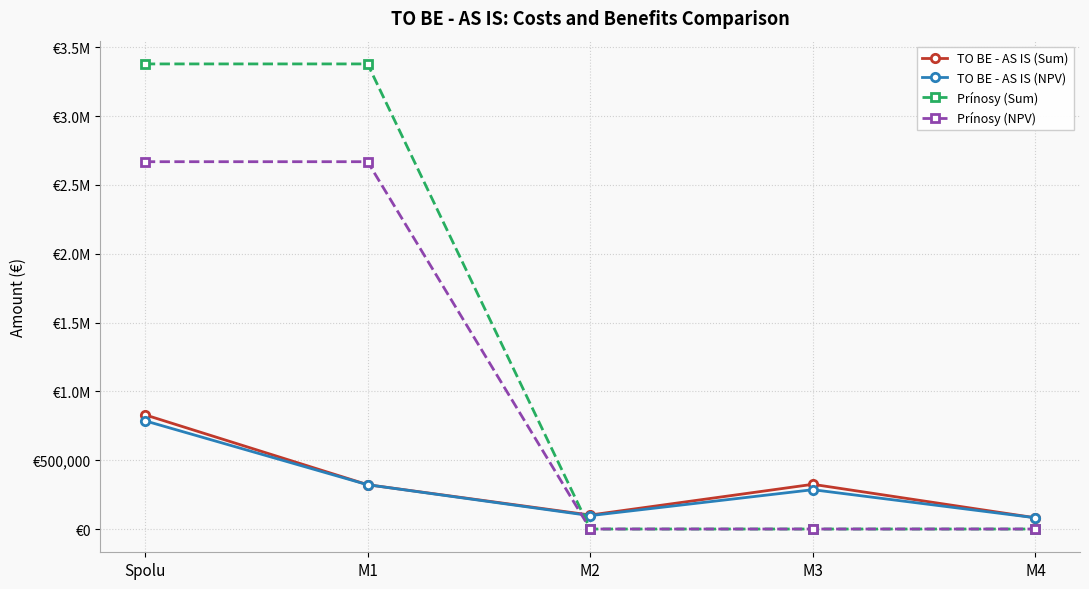

Where does the TO BE - AS IS (Sum) series first go above 322082?

Spolu